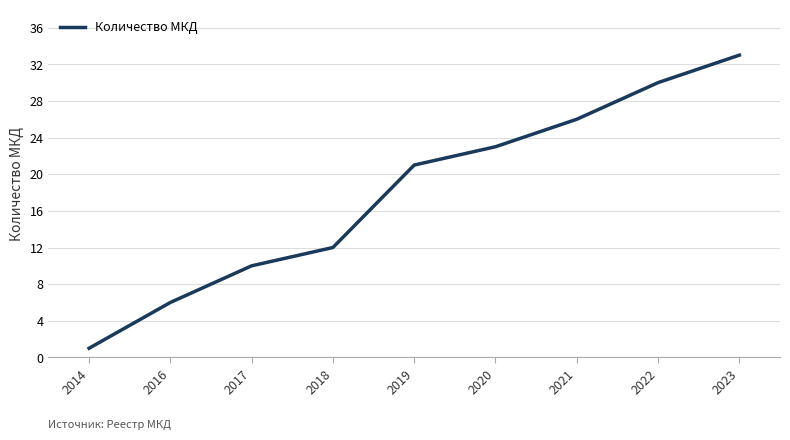

The chart shows a value of 45 at 2021. True or false?

False